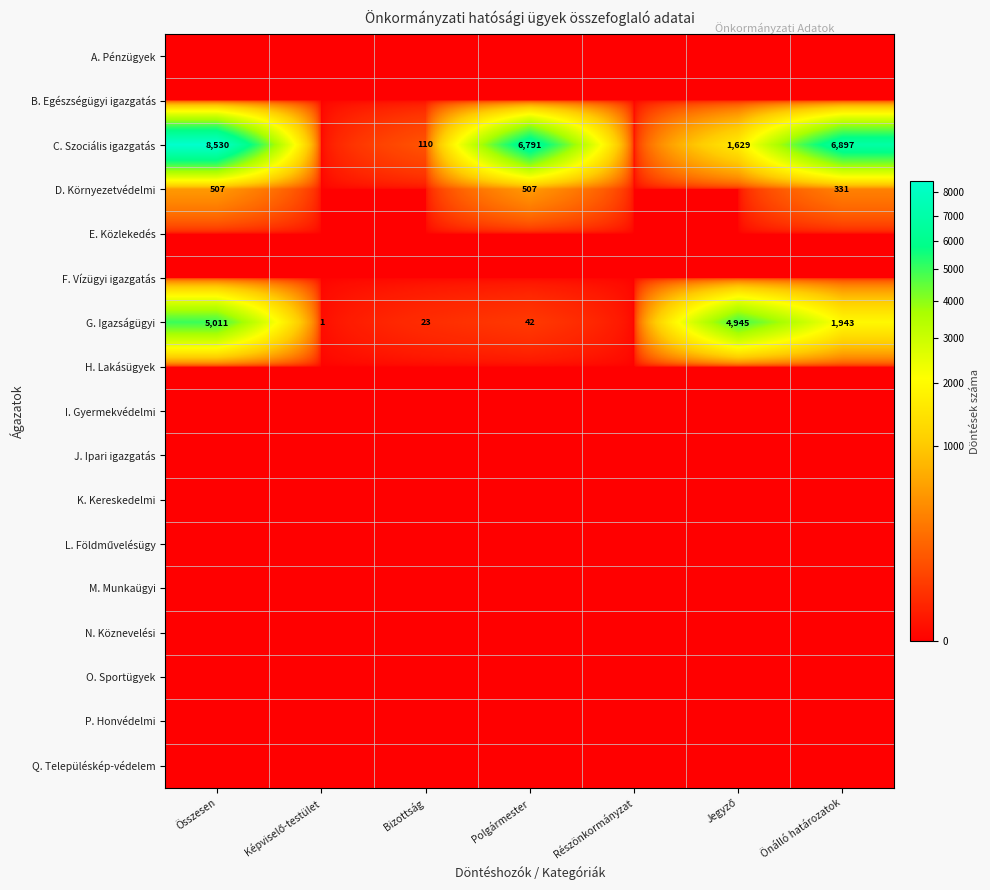

The value of D. Környezetvédelmi at Önálló határozatok is 331. True or false?

True